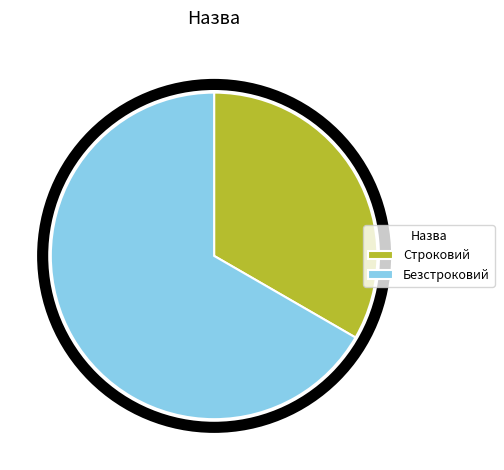

How many slices are in this pie chart?

2